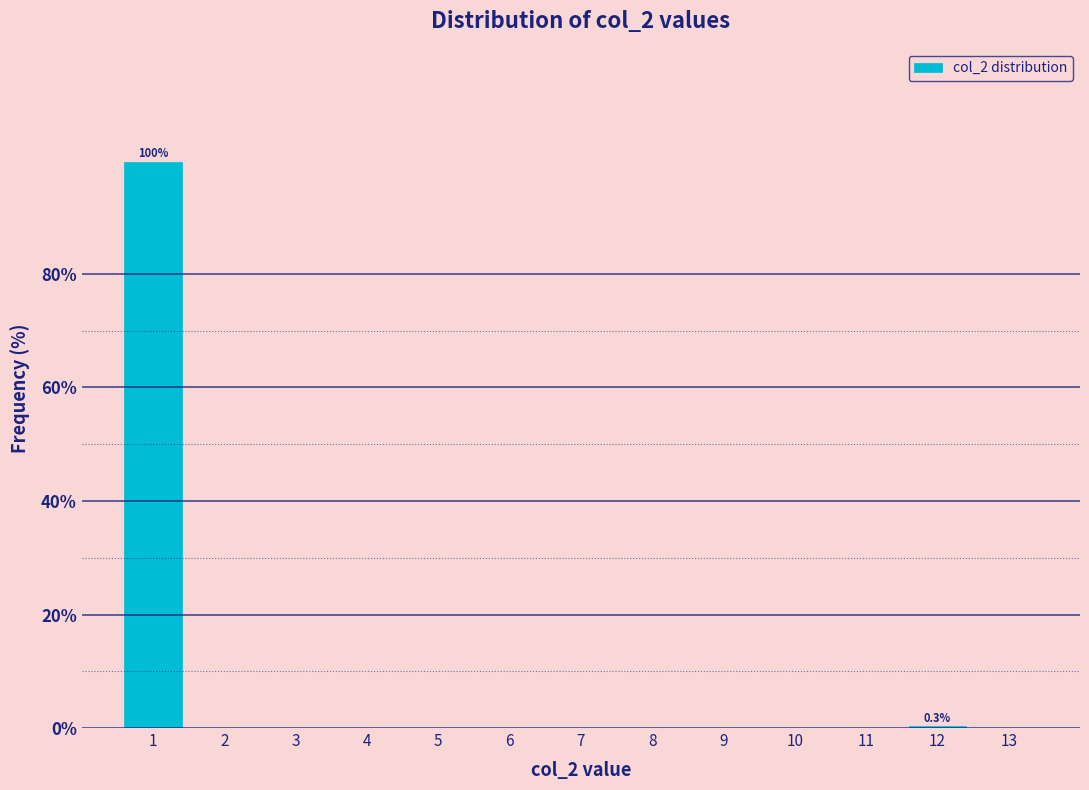

Over which range of the x-axis is the bar tallest?

0.5 to 1.5